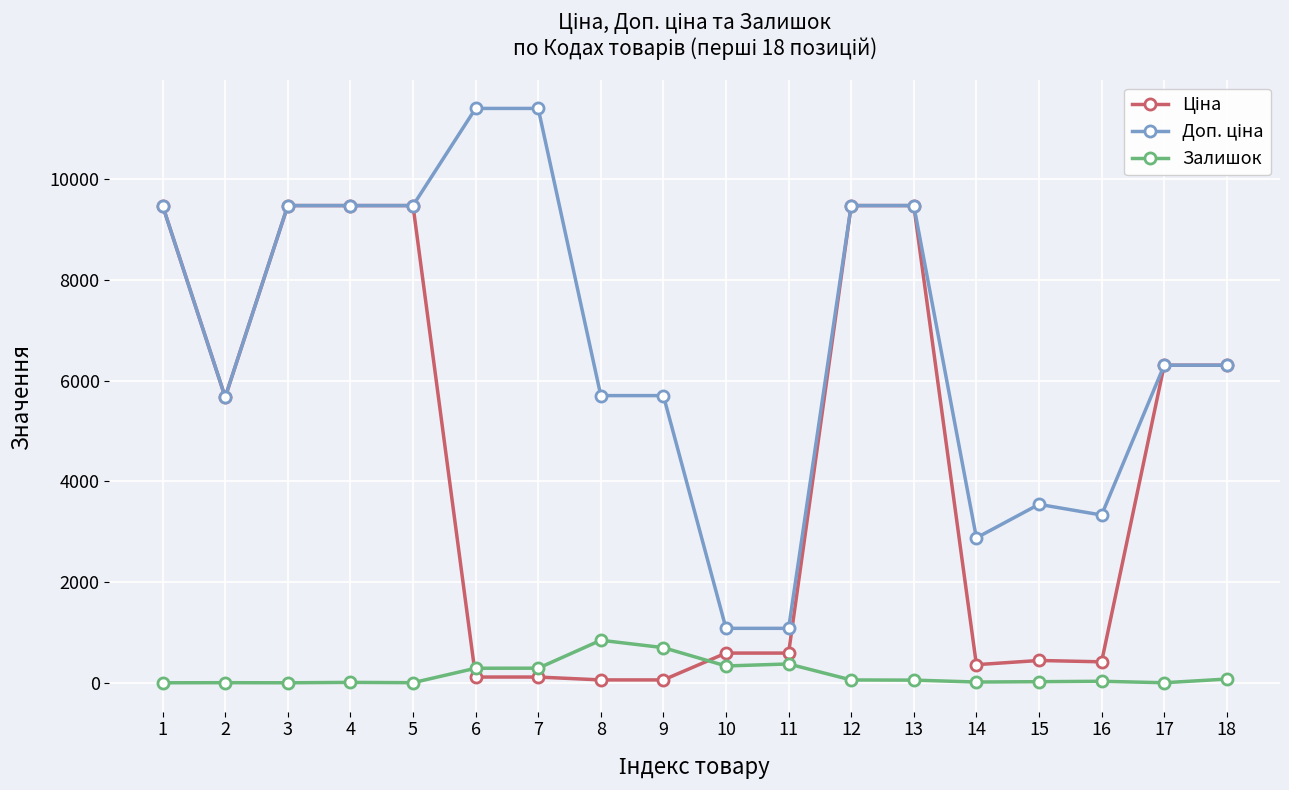

What is the greatest value displayed?

11410.0